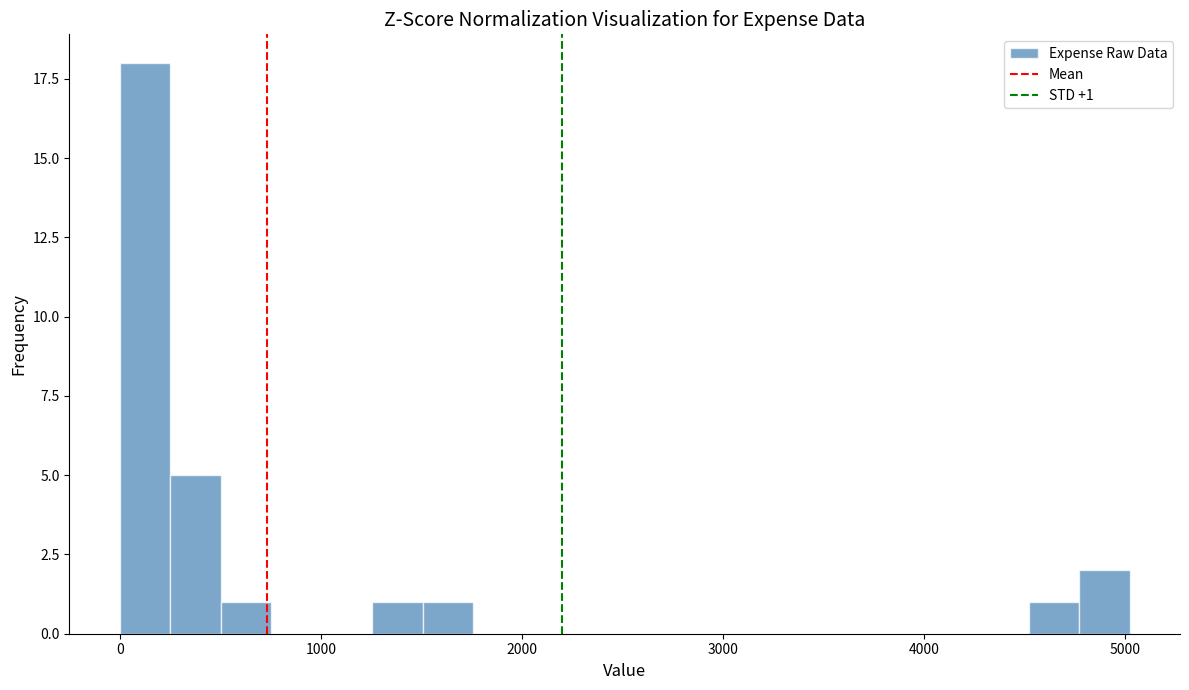

Around what value on the x-axis is the tallest bar? Give the approximate position of its centre, as read against the axis.

100